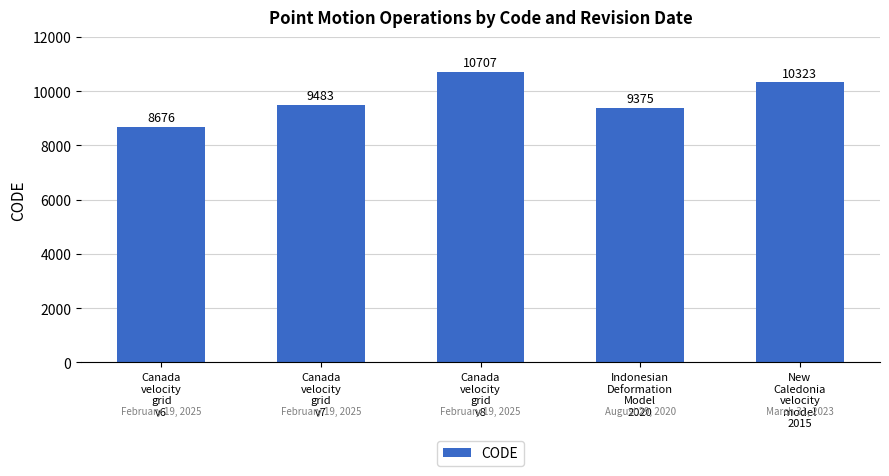

What is the change in value from Canada
velocity
grid
v6 to New
Caledonia
velocity
model
2015?

+1647